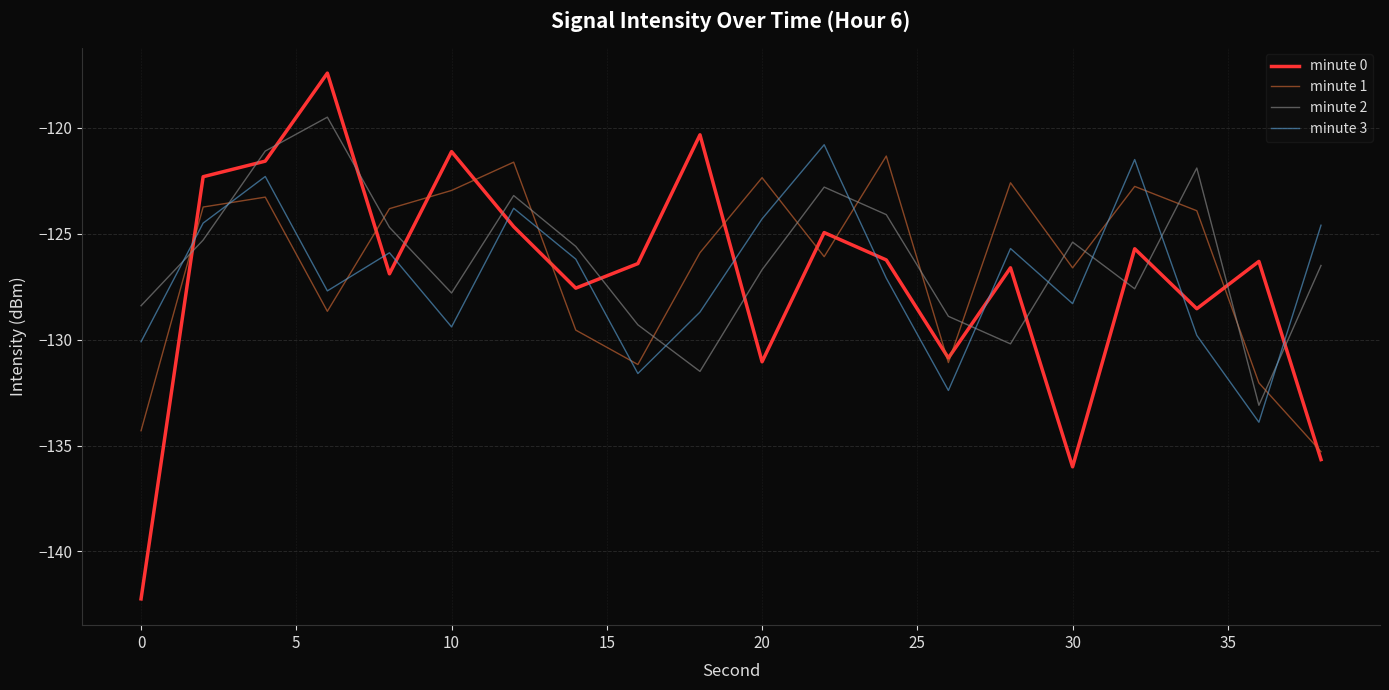

What is the maximum value shown in the chart?

-117.4